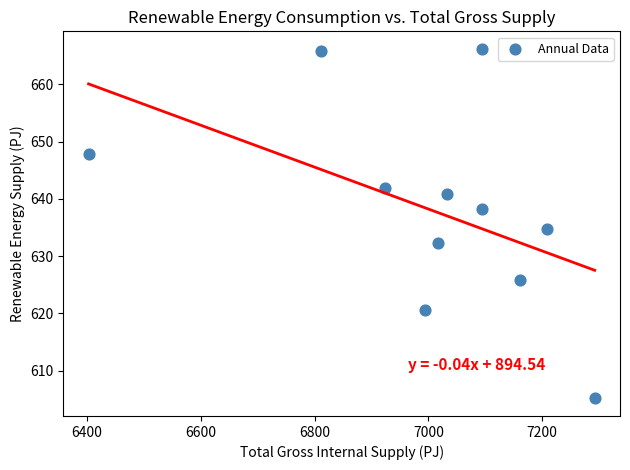

What is the average X value?

7003.1